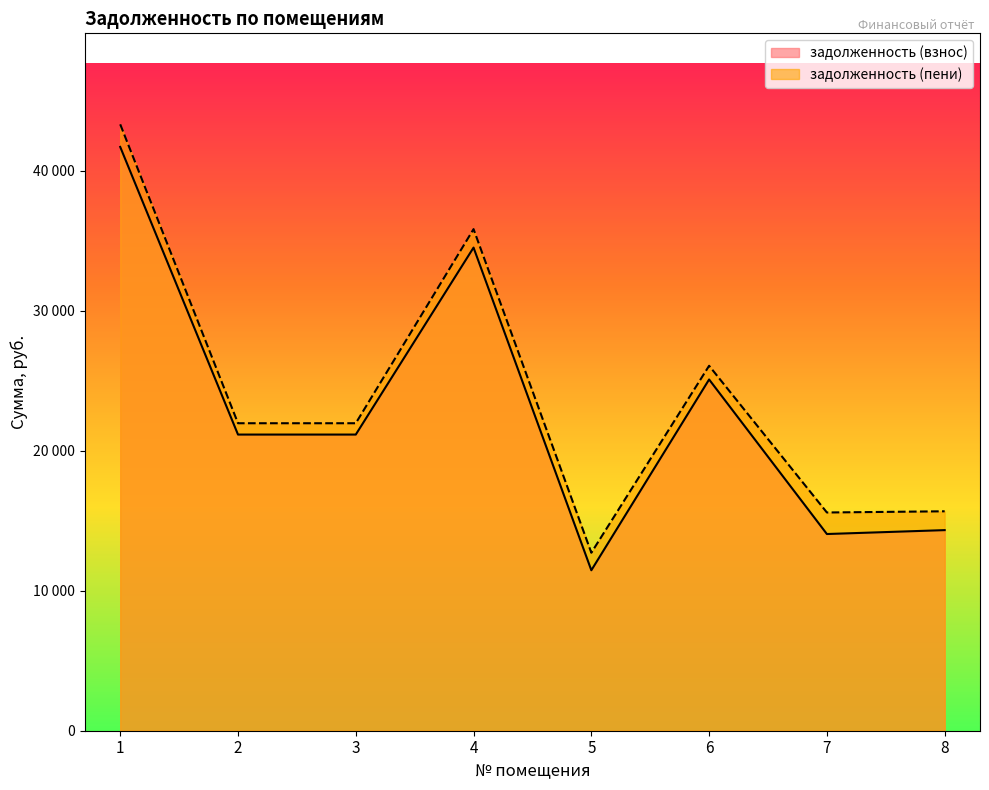

In задолженность (взнос), how many points are higher than both neighbors (excluding endpoints)?

2